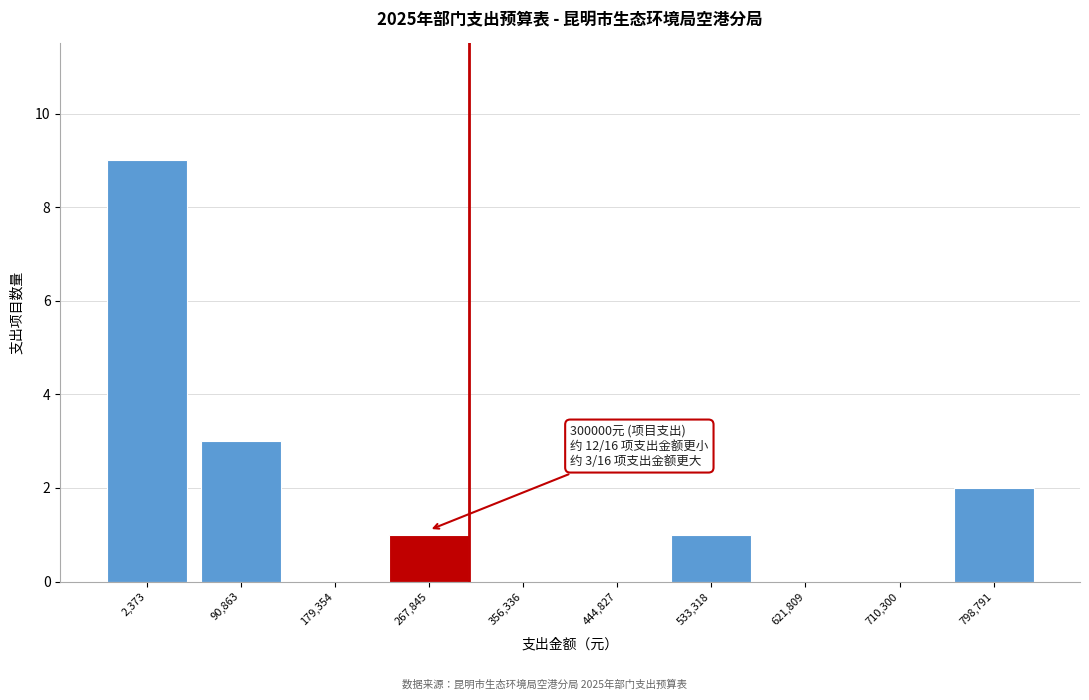

Reading left to right, what are all the values shown in this chart?

2,373=9	90,863=3	179,354=0	267,845=1	356,336=0	444,827=0	533,318=1	621,809=0	710,300=0	798,791=2